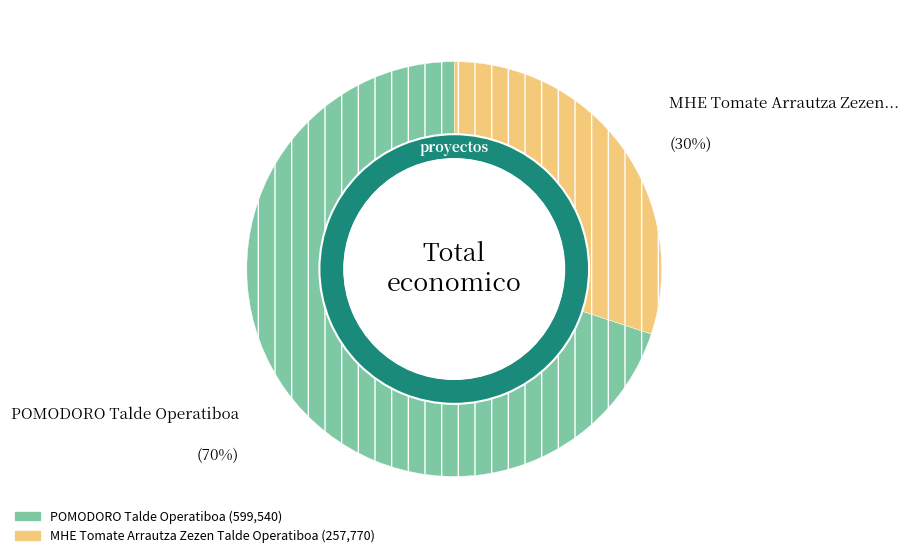

To the nearest percent, what is the combined percentage of POMODORO Talde Operatiboa and MHE Tomate Arrautza Zezen Talde Operatiboa?

100%